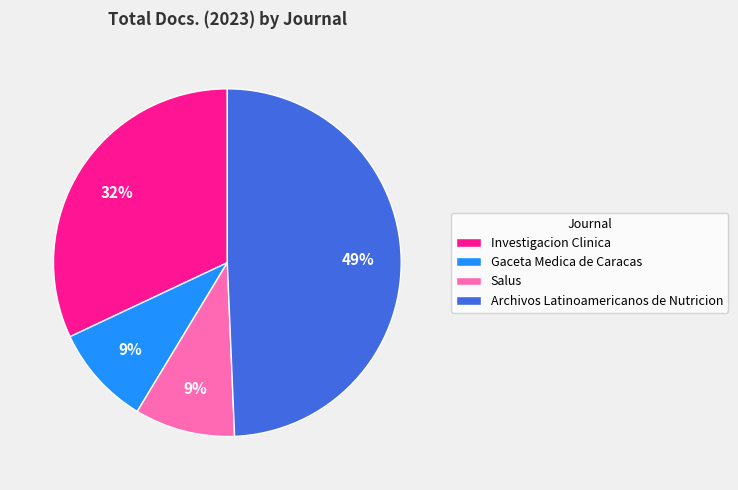

Is the sum of Investigacion Clinica and Salus greater than half?

No